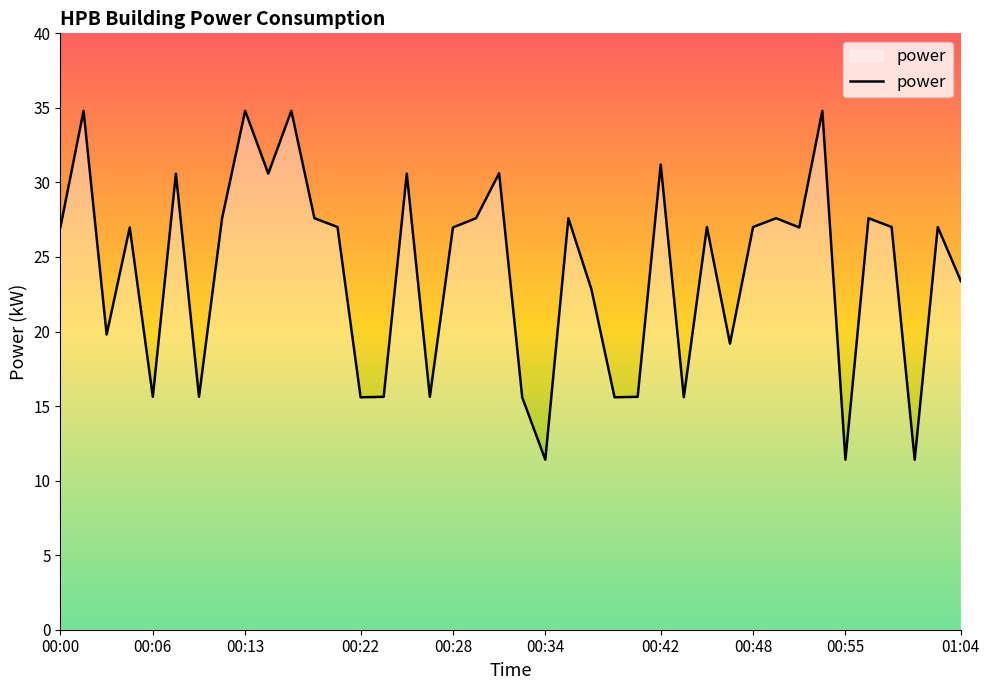

What is the minimum value shown in the chart?

11.4